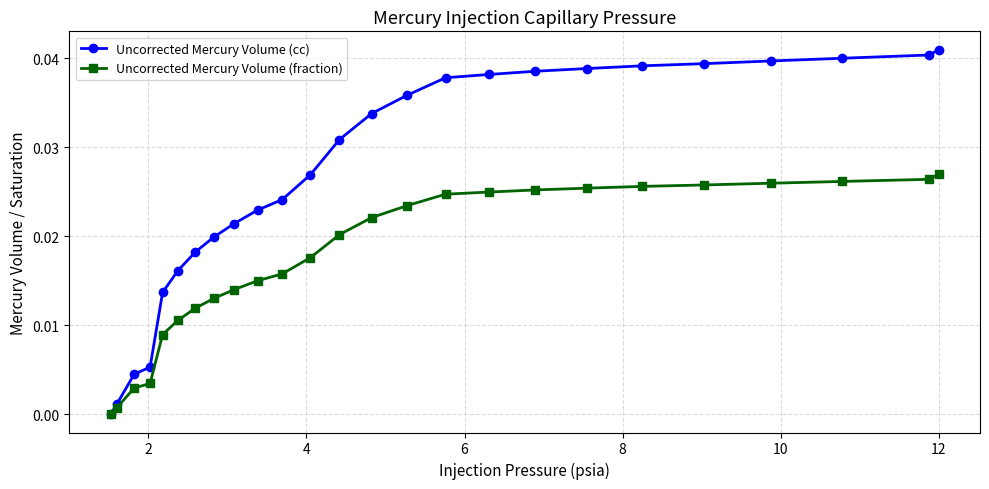

Rank the series by their average value, from highest to lowest.

Uncorrected Mercury Volume (cc), Uncorrected Mercury Volume (fraction)